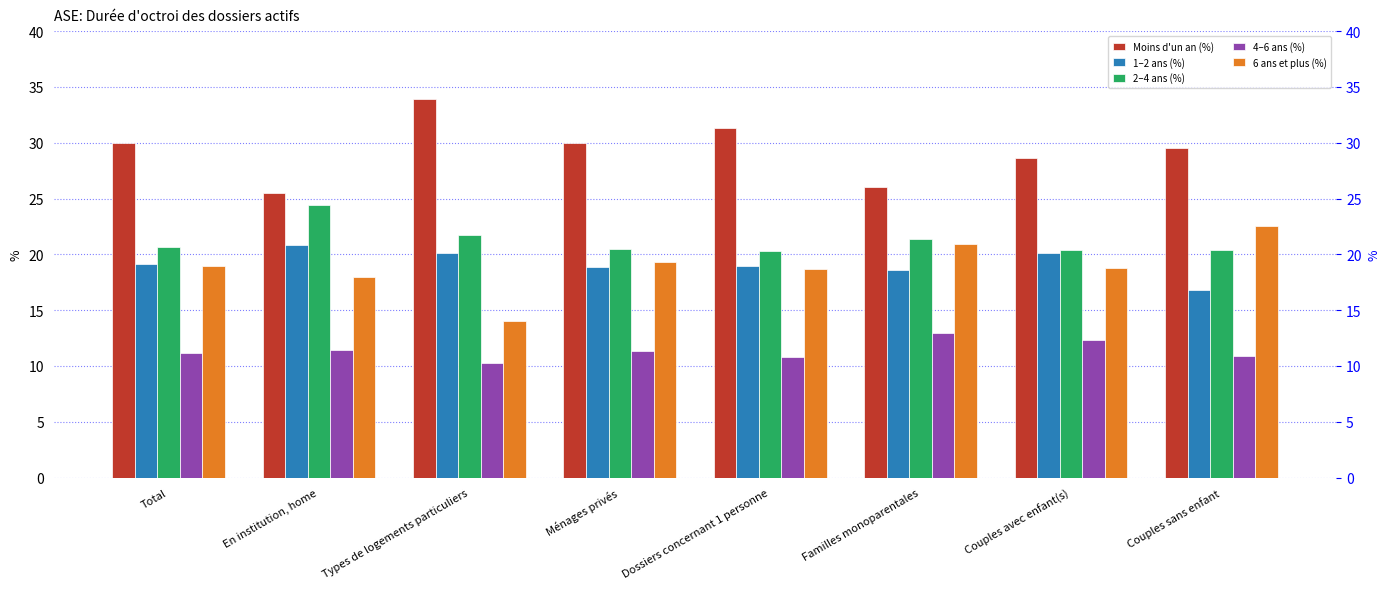

How many bars are there in each group?

5